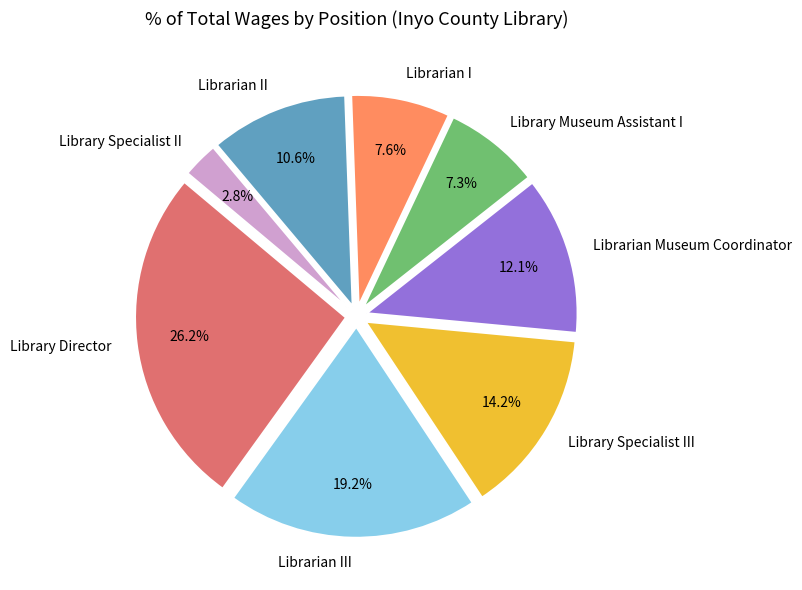

What percentage is NOT represented by Library Director?

73.8%